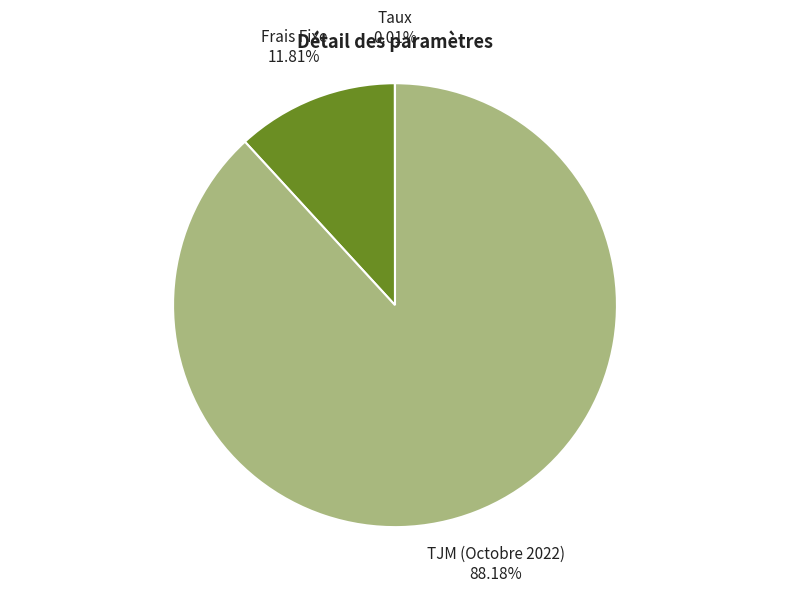

Does any single category account for the majority?

Yes